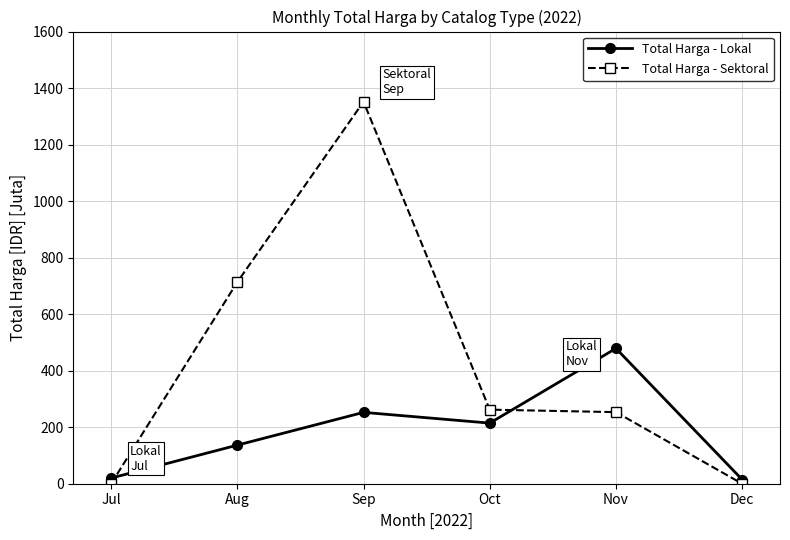

What are all the series names shown in the legend?

Total Harga - Lokal, Total Harga - Sektoral